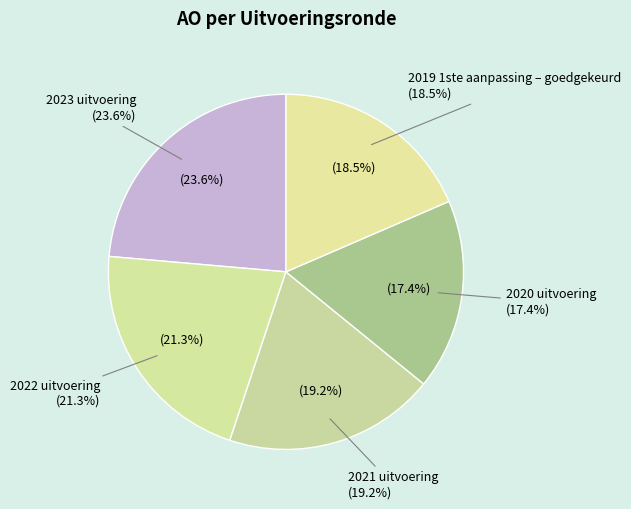

Count the number of slices in the pie.

5